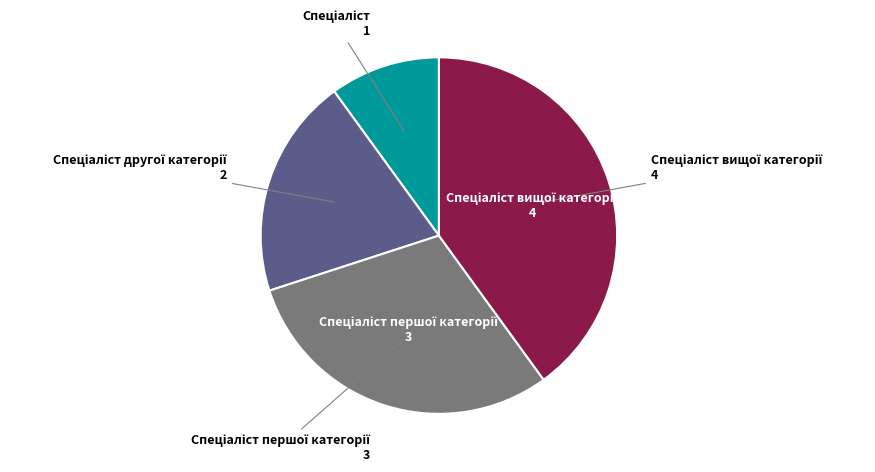

Is there any slice that represents more than half of the pie?

No